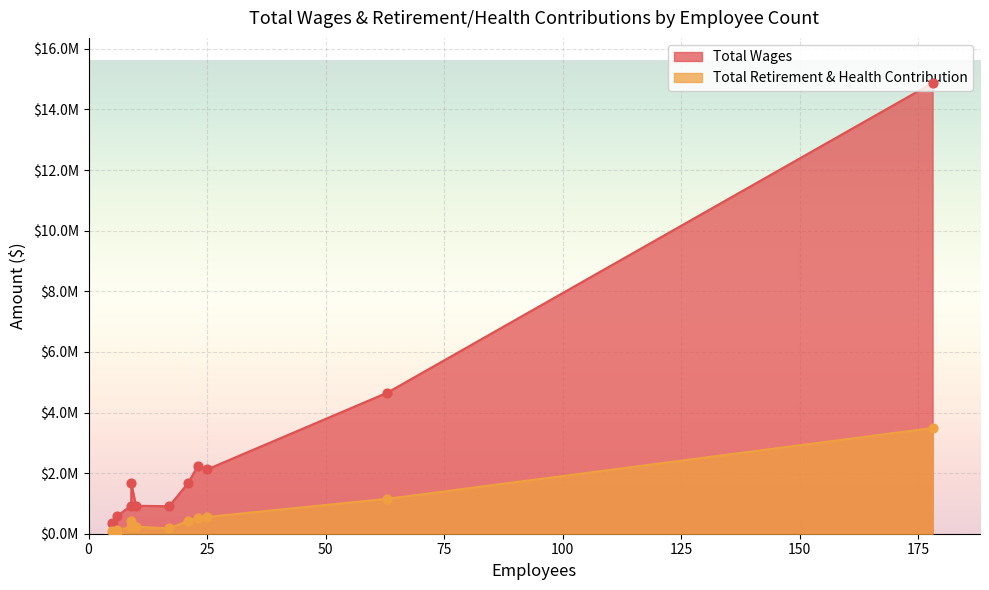

Is the value of Total Wages at 21 greater than the value of Total Retirement & Health Contribution at 9?

Yes